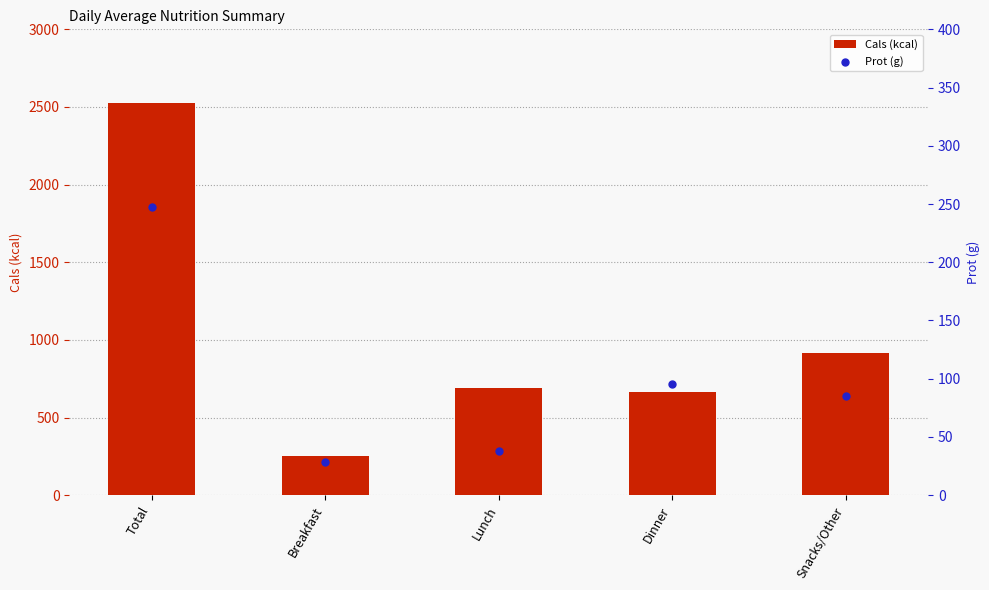

What is the total value across all series at Total?

2774.3